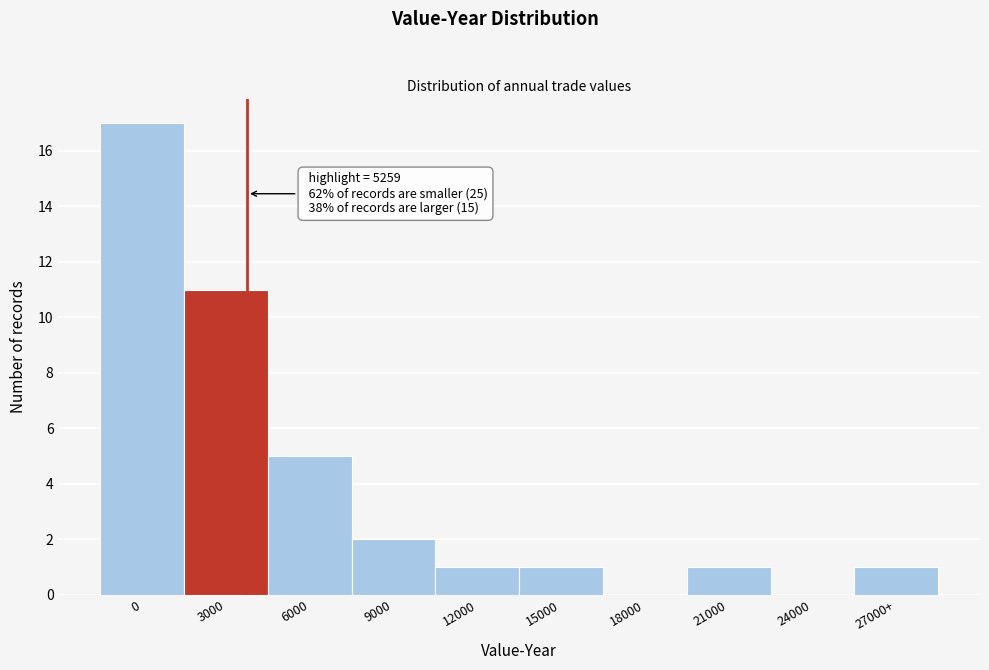

Reading right to left, list all the values displayed in this chart.

27000+=1	24000=0	21000=1	18000=0	15000=1	12000=1	9000=2	6000=5	3000=11	0=17